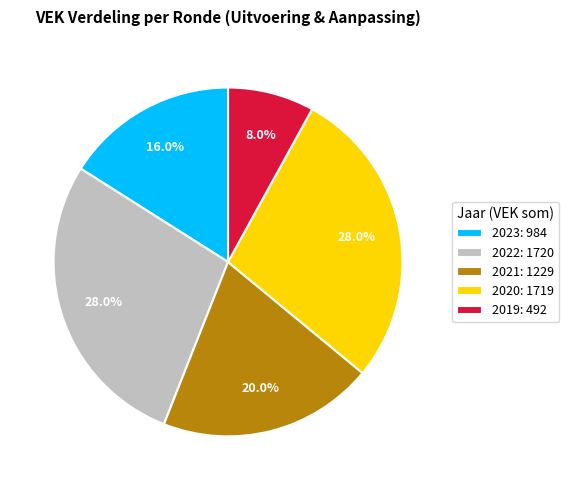

Does 2020: 1719 represent more than half of the total?

No